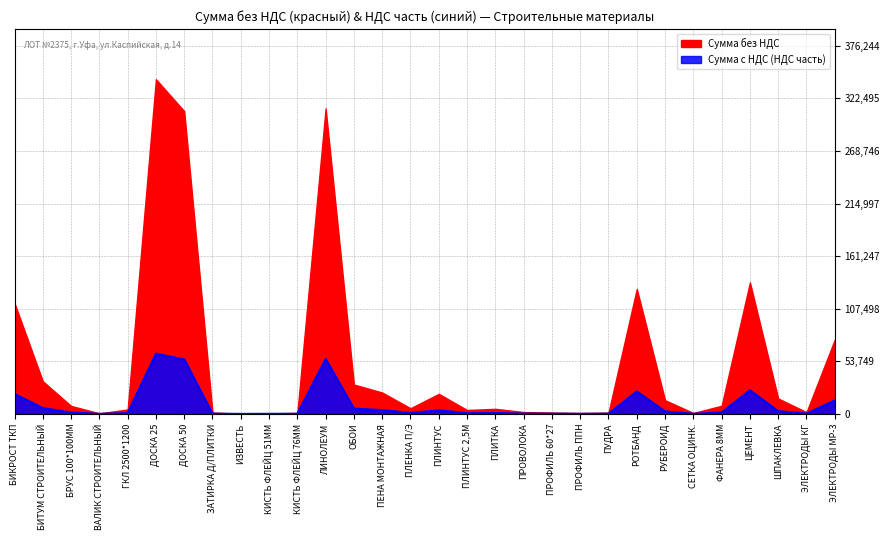

What is the difference between the values at ВАЛИК СТРОИТЕЛЬНЫЙ and ЗАТИРКА Д/ПЛИТКИ?

156.2